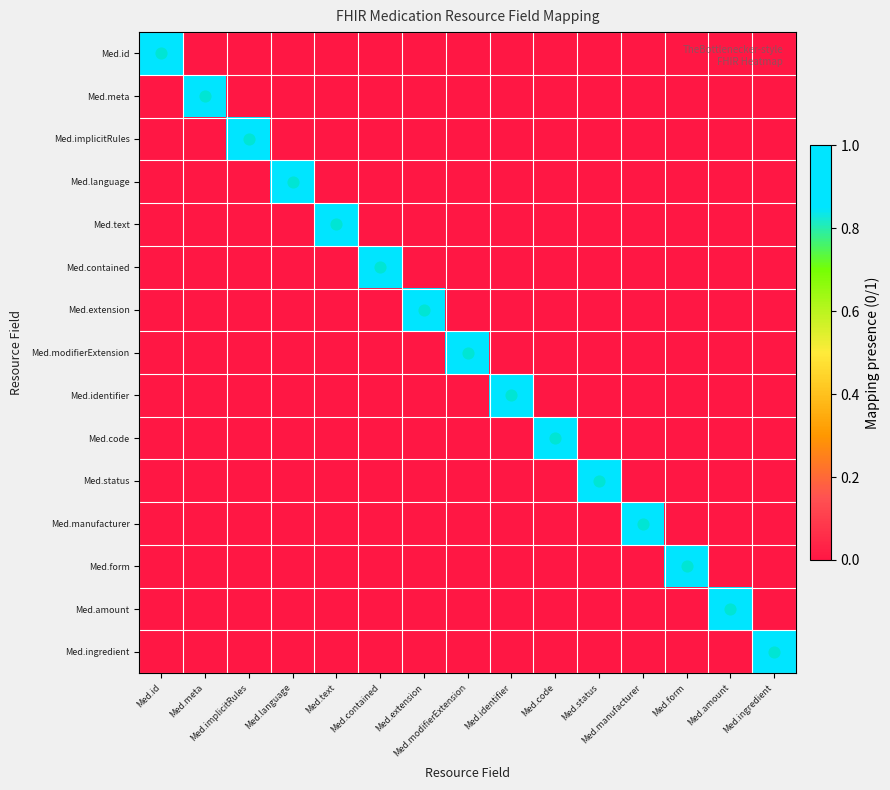

How many data points does each series have?

15